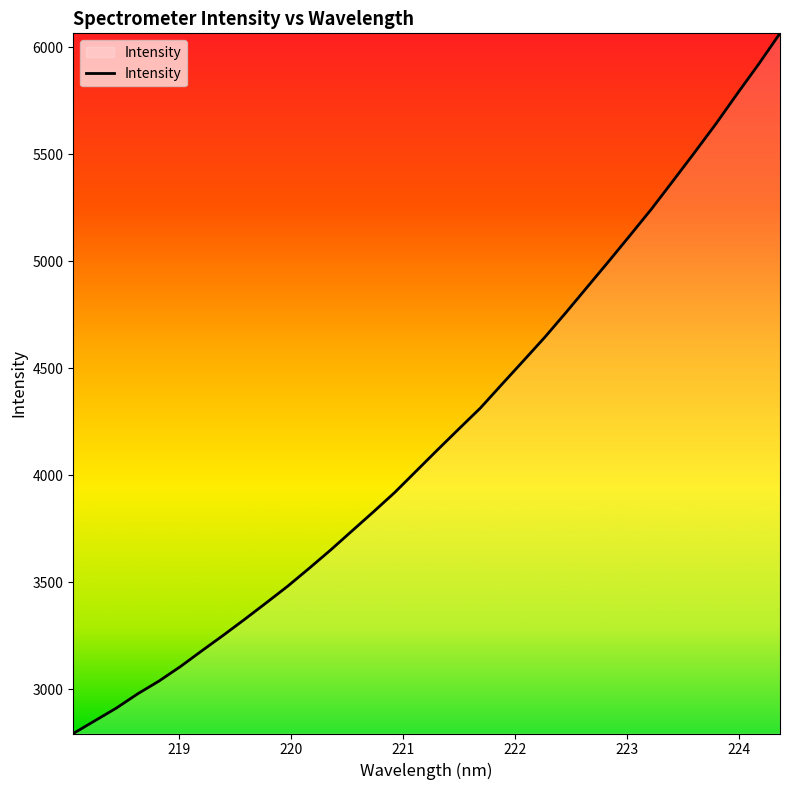

What is the difference between the maximum and minimum values?

3272.0